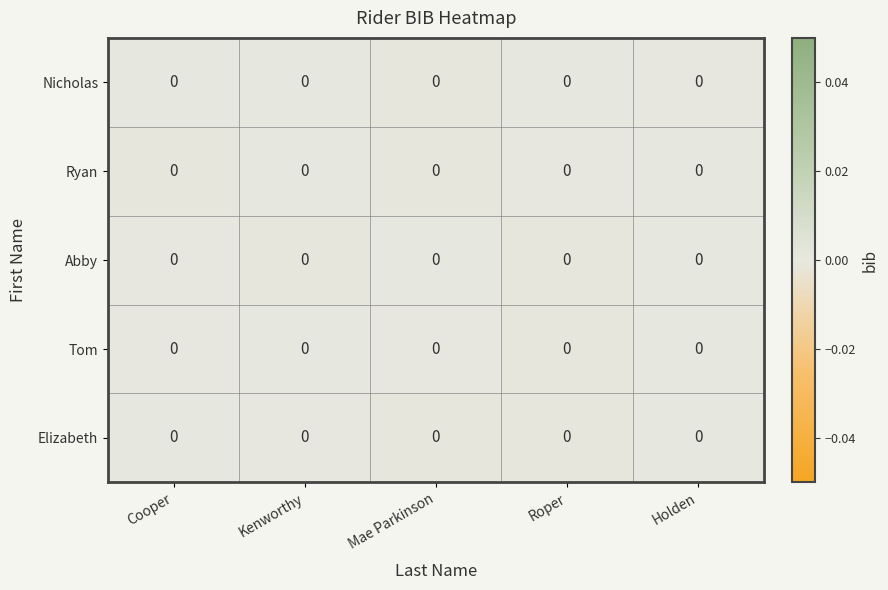

At which category does the chart reach its minimum across all series?

Mae Parkinson